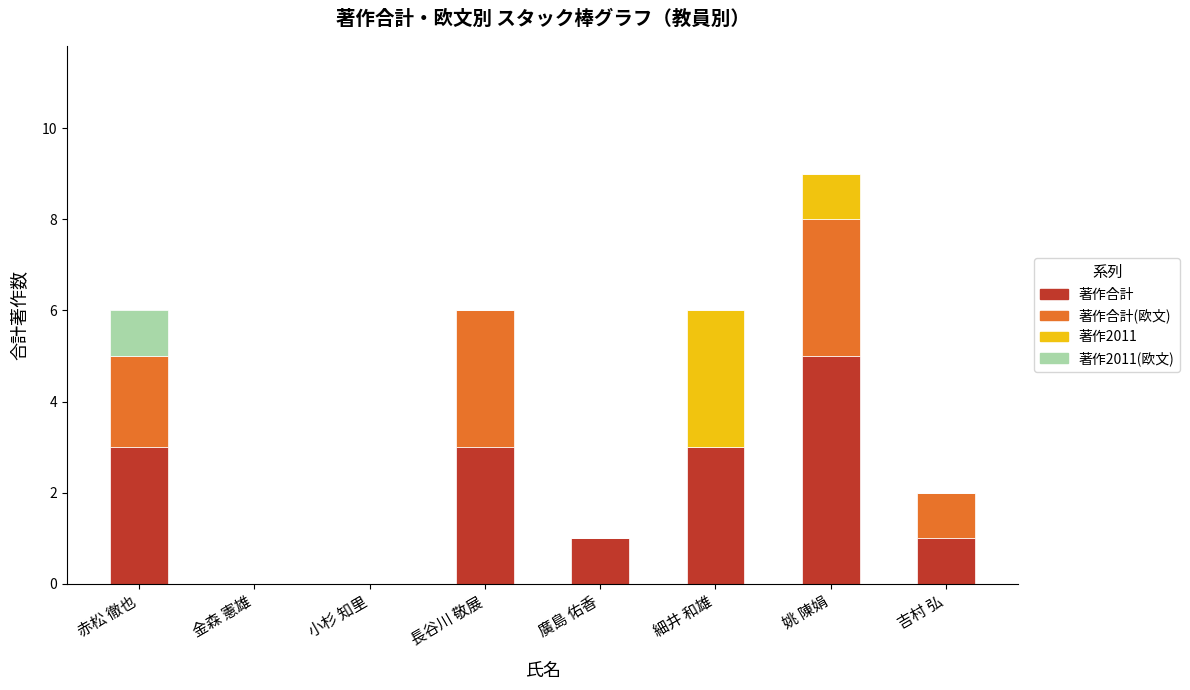

At which category is the sum across all series the highest?

姚 陳娟